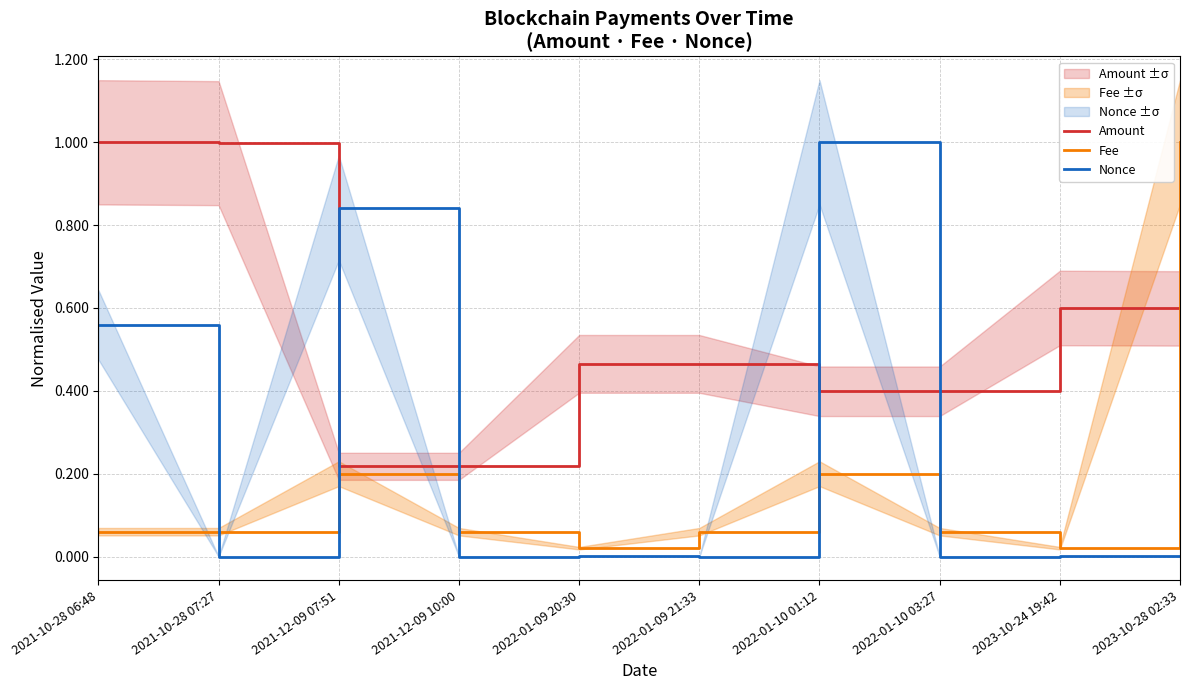

Which series has the widest spread of values?

Nonce